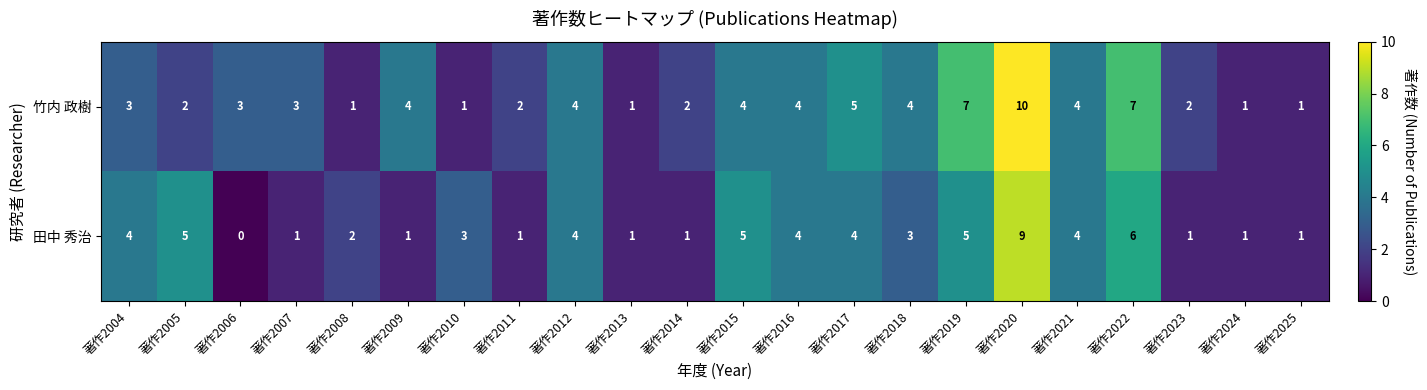

What is the average value of the 竹内 政樹 series?

3